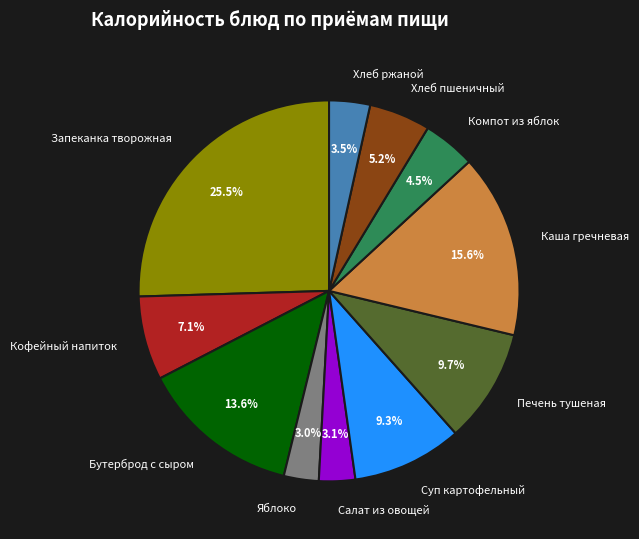

Which has a higher value, Запеканка творожная or Яблоко?

Запеканка творожная